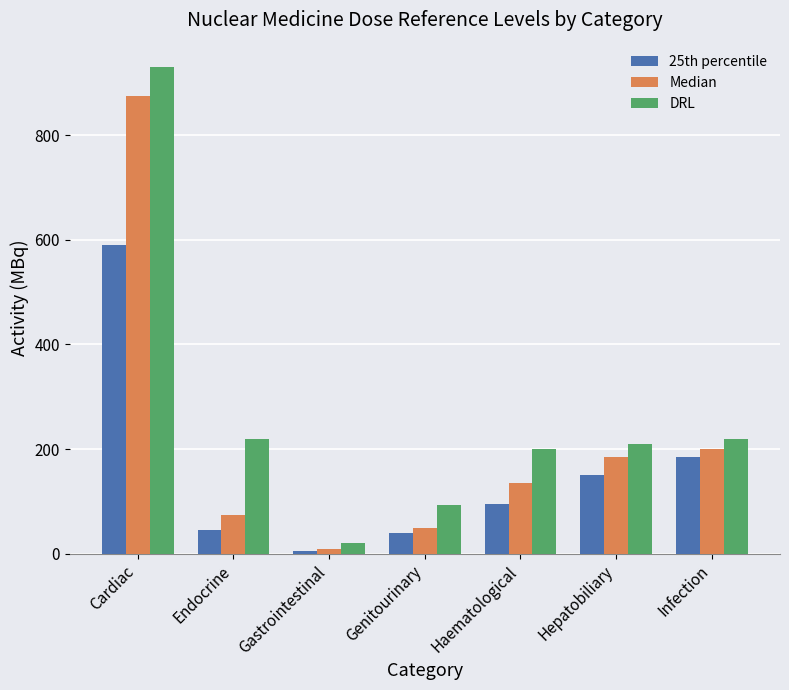

How many bars are there in total?

21